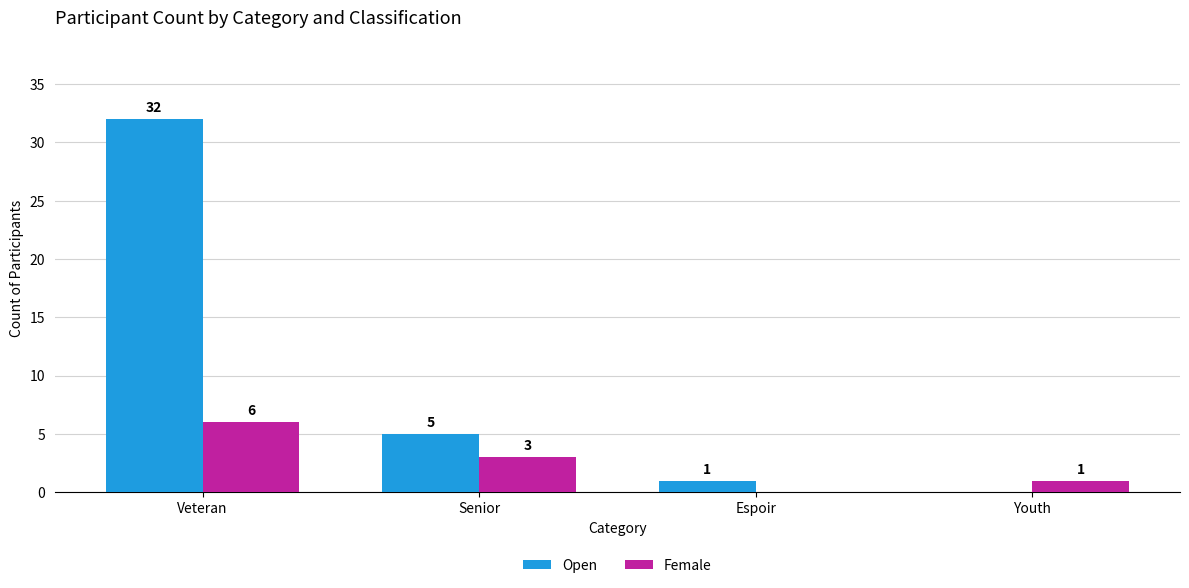

Does the chart contain stacked bars?

No